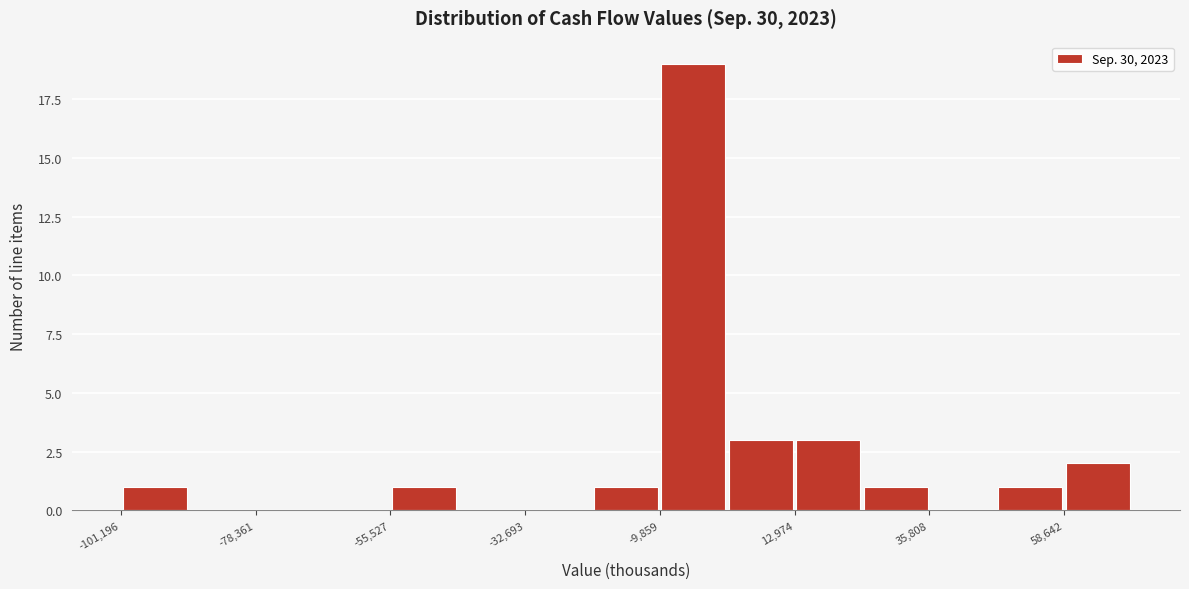

Read against the x-axis, roughly where is the centre of the tallest bar?

-5000